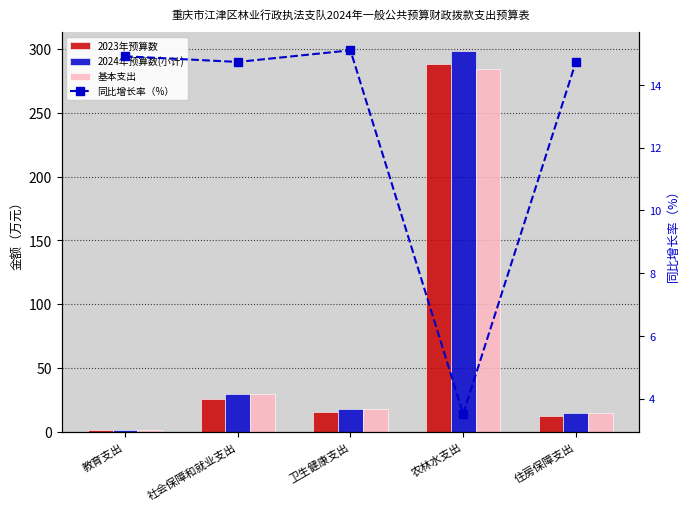

What position from the right is 住房保障支出?

1